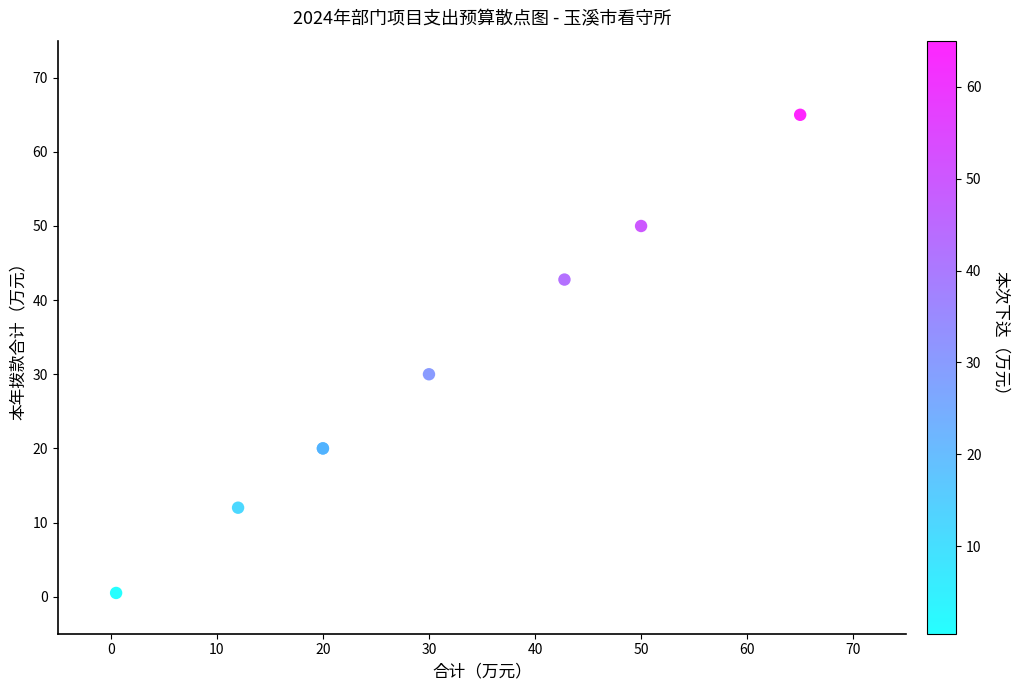

What Y value in the scatter plot is closest to 32?

30.0